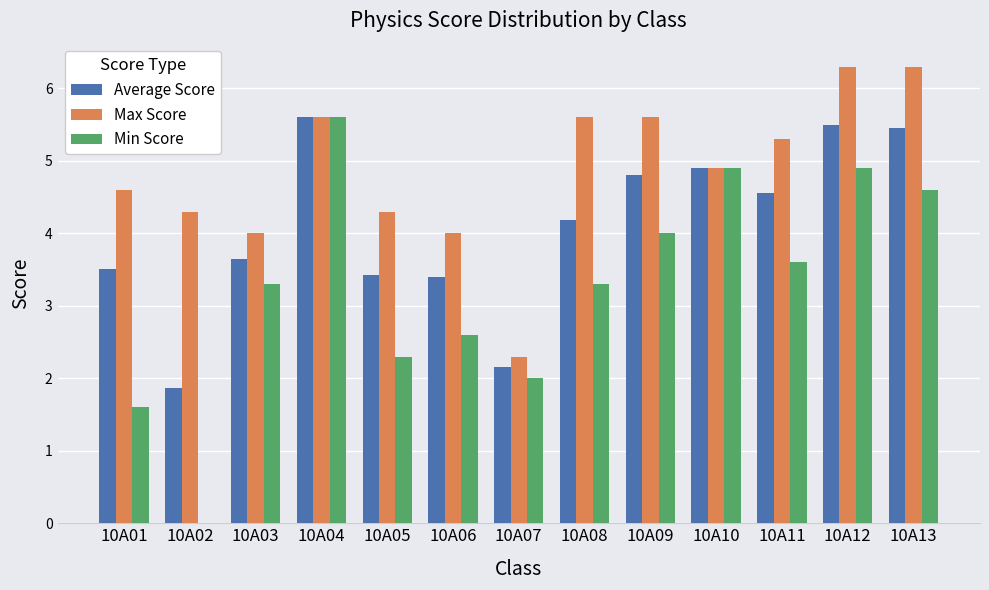

Which series has the largest total across all categories?

Max Score